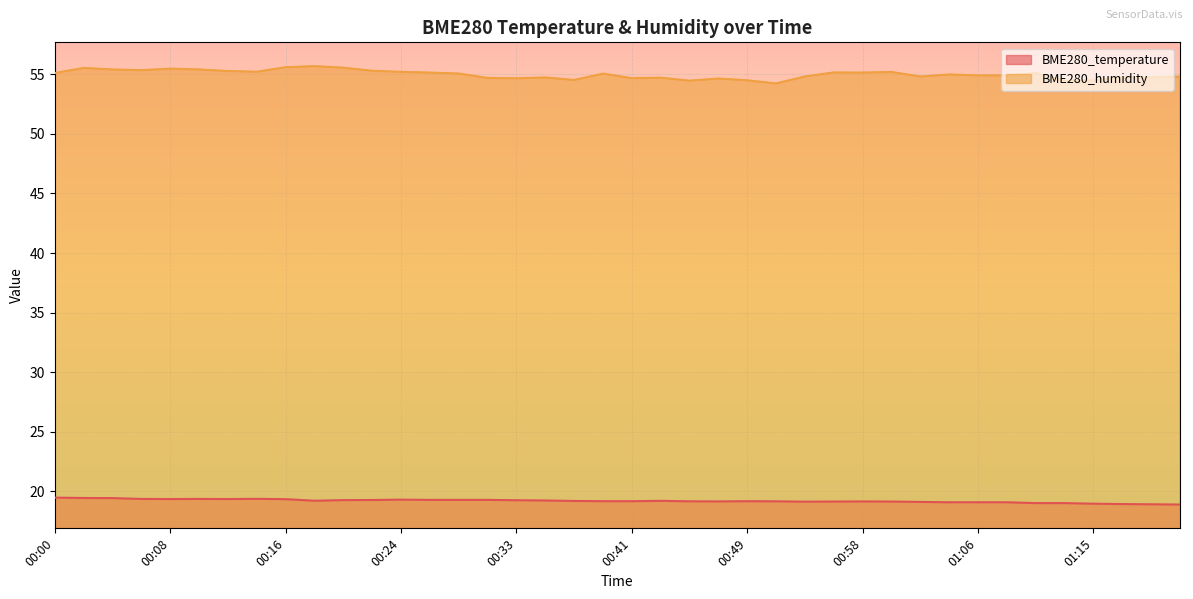

True or false: BME280_temperature has more than 0 points higher than both neighbors.

True